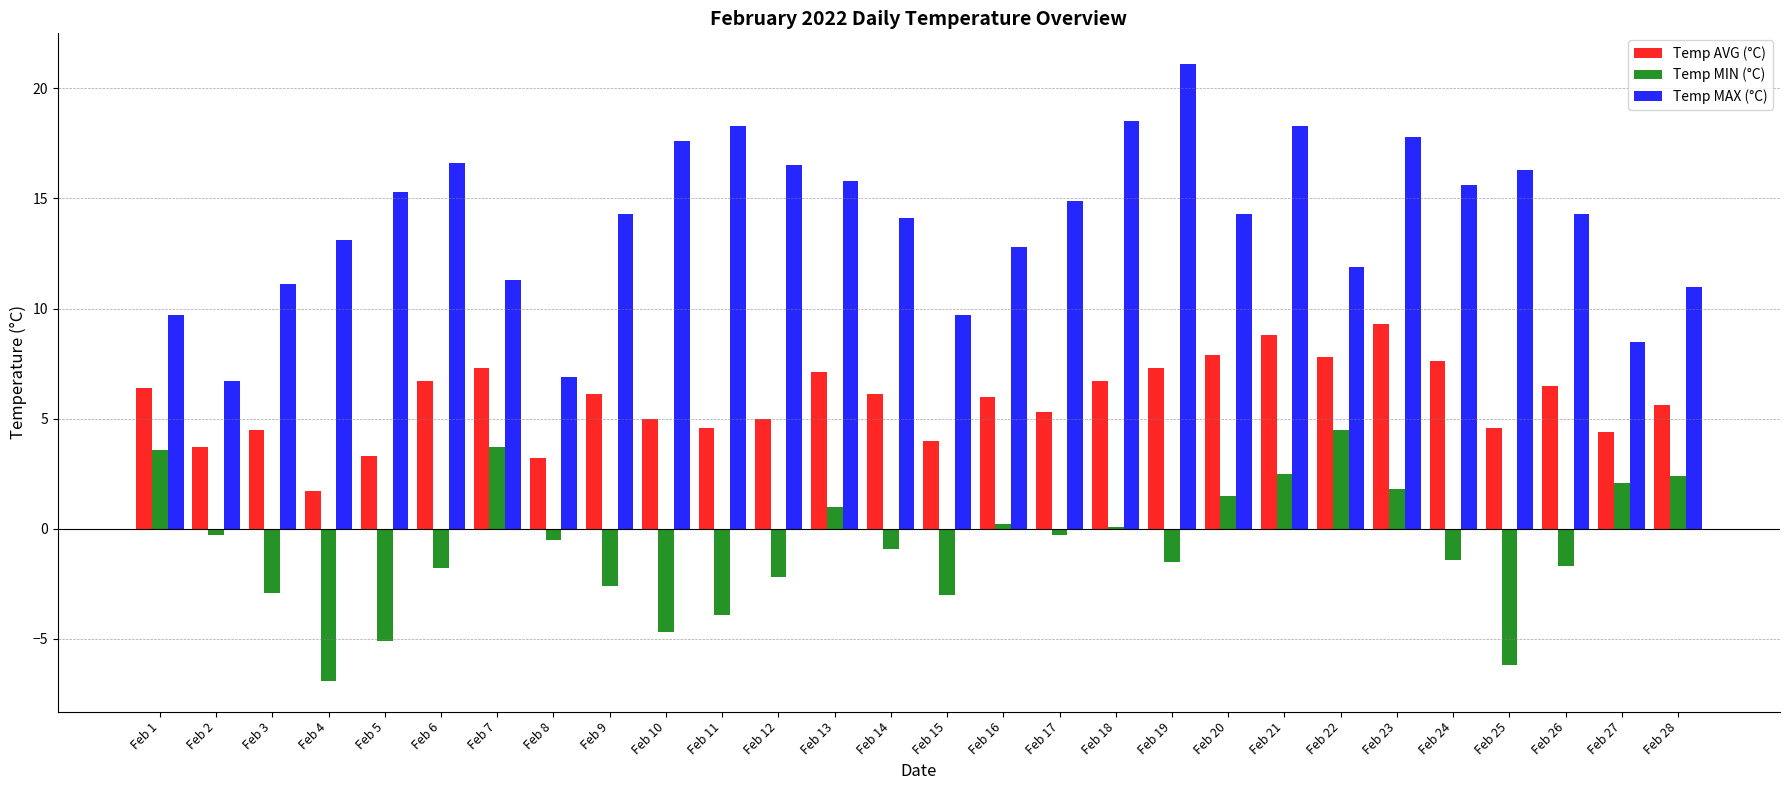

At which label is Temp MIN (°C) closest to -1?

Feb 14